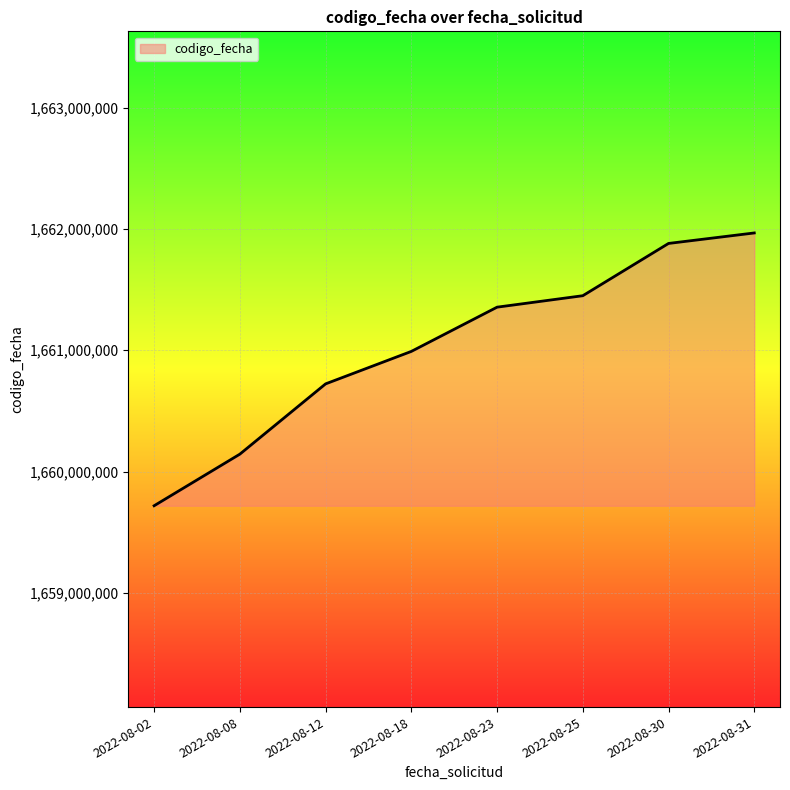

Does the chart display data point markers on the line(s)?

No